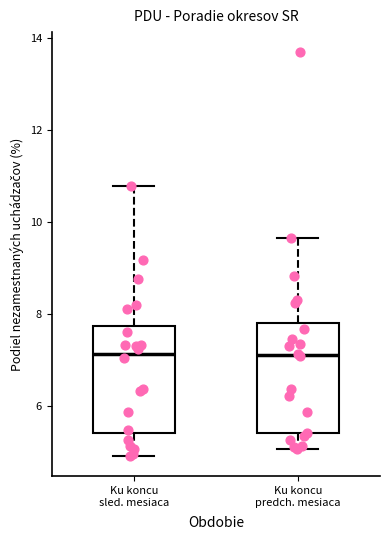

Where is the upper edge of the box for Ku koncu sled. mesiaca on the y-axis? The values are not printed on the chart, so give them approximately, as read against the axis.

7.8